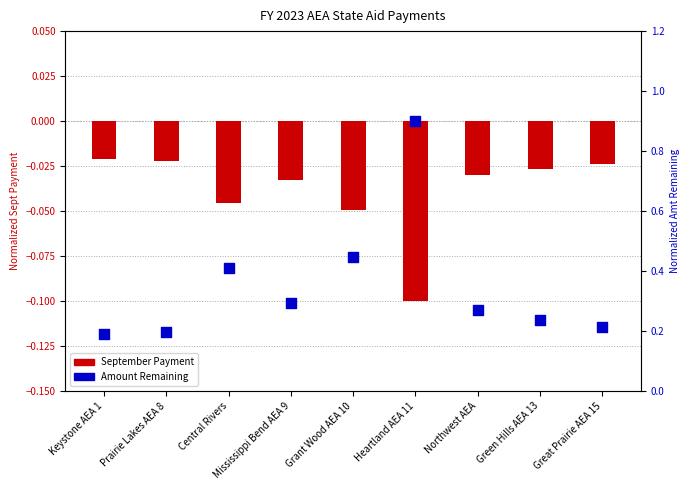

Which series reaches the minimum Y coordinate?

September Payment